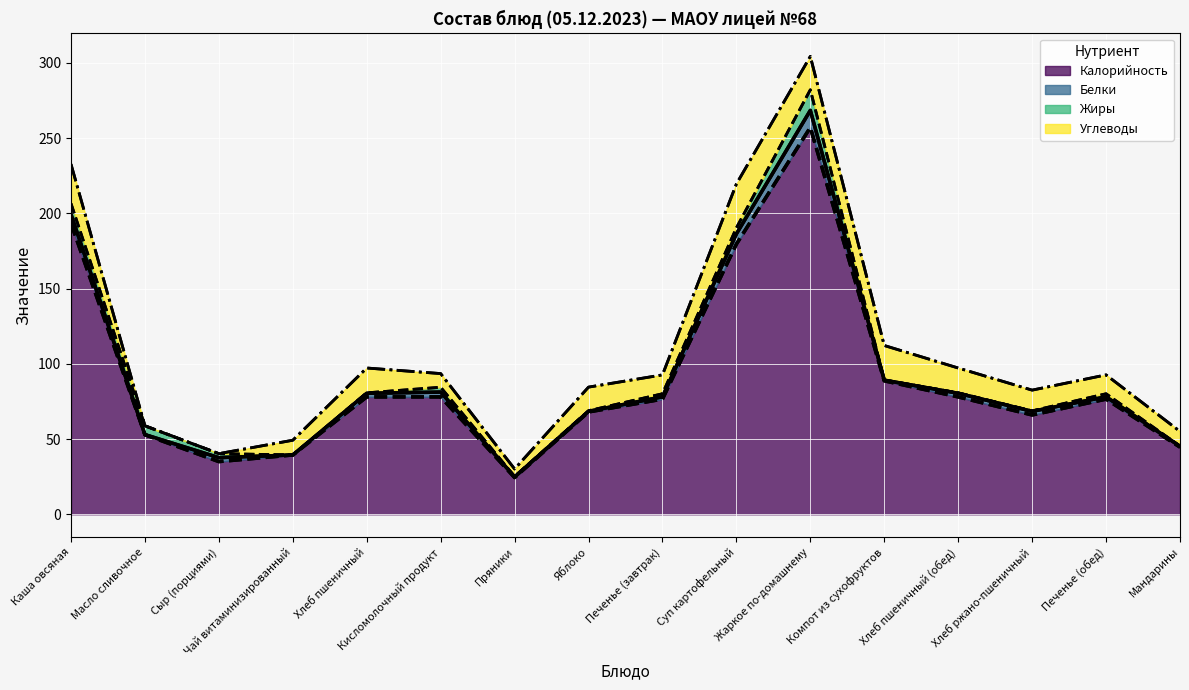

Reading left to right, what are all the values shown in this chart?

Калорийность (граница): 193.4	52.9	35.0	39.4	78.0	78.0	24.4	68.0	76.5	179.6	257.1	88.7	78.0	66.0	76.5	44.6
Белки (граница): 199.4	52.9	37.6	39.4	80.4	81.2	24.8	68.4	78.0	186.3	268.4	89.1	80.4	68.4	78.0	45.2
Жиры (граница): 206.5	58.7	40.3	39.4	80.7	84.4	25.1	68.8	80.1	190.3	282.1	89.2	80.7	68.7	80.1	45.3
Углеводы (граница): 232.7	58.8	40.3	49.2	97.2	93.5	30.1	84.5	92.6	219.5	304.3	112.2	97.2	82.5	92.6	55.1